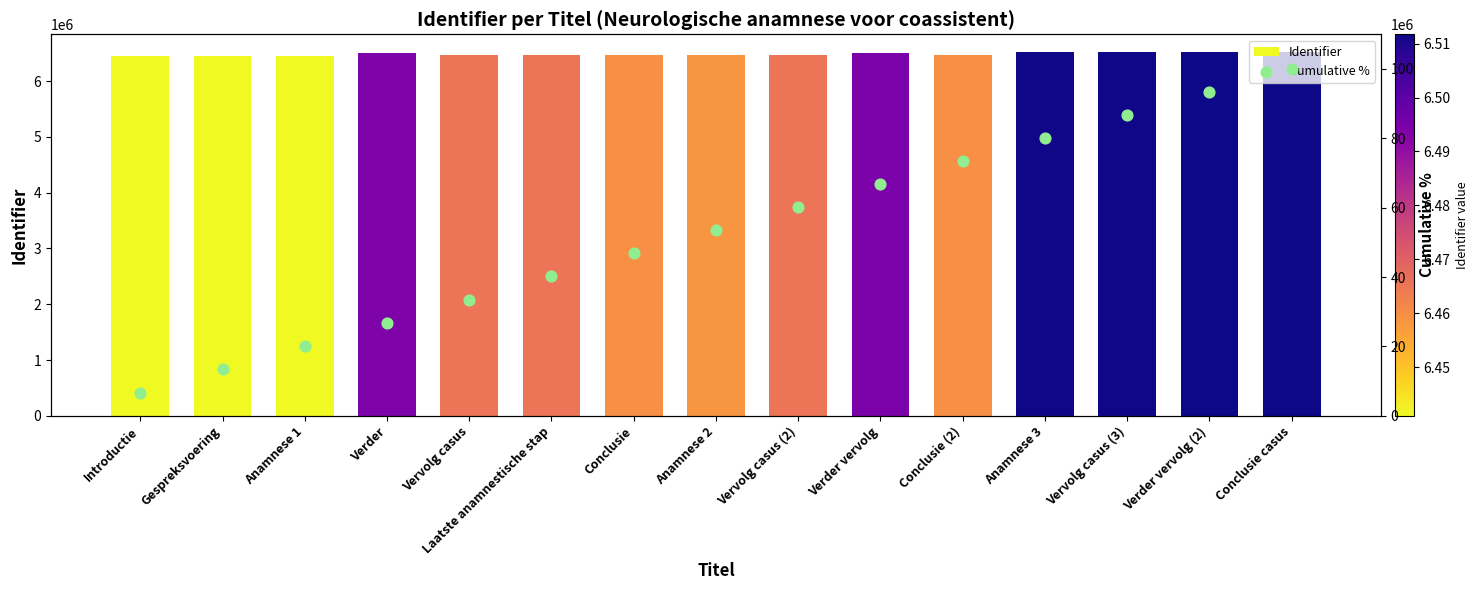

Is the value of Cumulative % at Verder greater than the value of Identifier at Introductie?

No